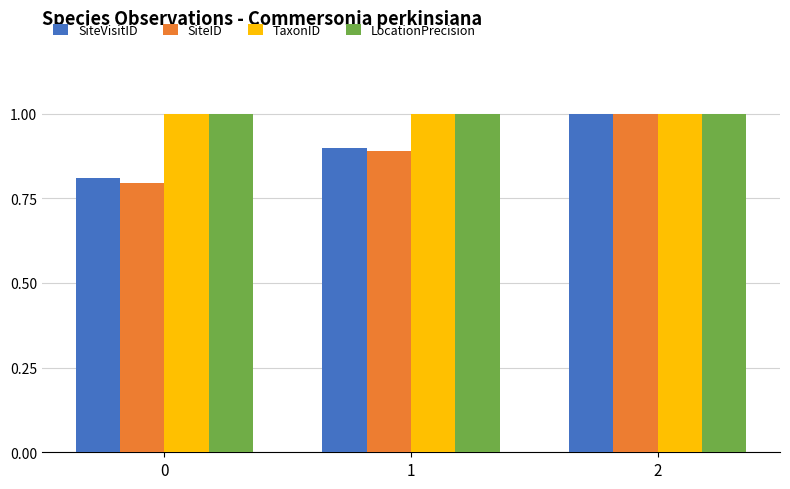

Read the SiteVisitID value at 0.

0.8